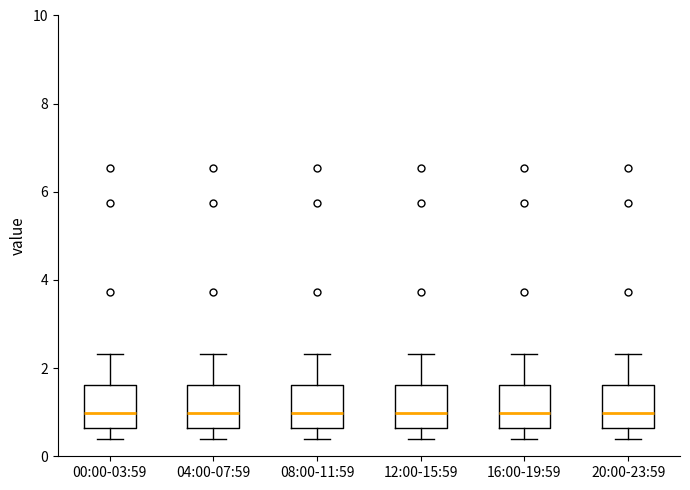

Reading left to right, read every box against the y-axis: the position of its median line, the range the box covers, and the ends of its whiskers. The values are not printed on the chart, so give them approximately, as read against the axis.

00:00-03:59: median 1.0, box 0.6 to 1.6, whiskers 0.4 to 2.4
04:00-07:59: median 1.0, box 0.6 to 1.6, whiskers 0.4 to 2.4
08:00-11:59: median 1.0, box 0.6 to 1.6, whiskers 0.4 to 2.4
12:00-15:59: median 1.0, box 0.6 to 1.6, whiskers 0.4 to 2.4
16:00-19:59: median 1.0, box 0.6 to 1.6, whiskers 0.4 to 2.4
20:00-23:59: median 1.0, box 0.6 to 1.6, whiskers 0.4 to 2.4